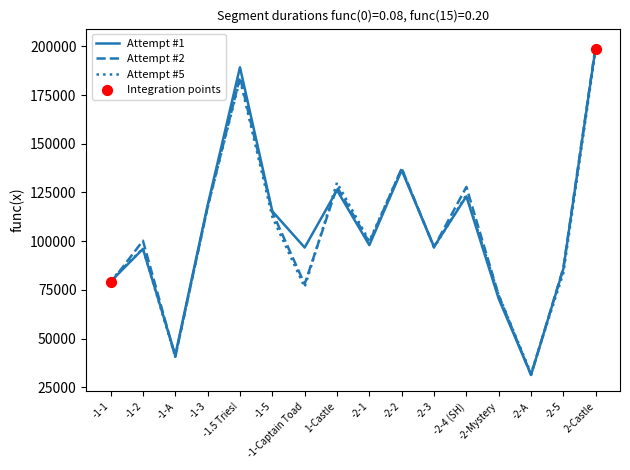

At which category is the sum across all series the highest?

2-Castle